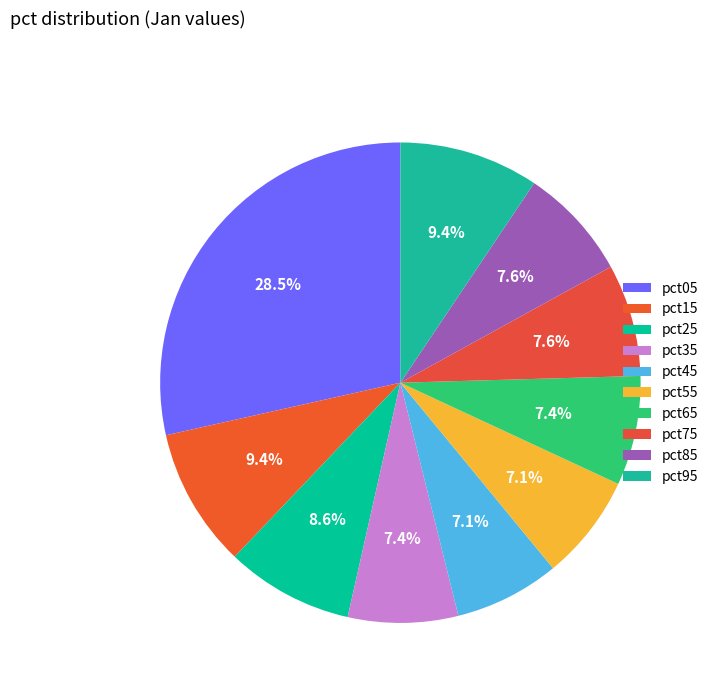

To the nearest percent, what is the combined percentage of pct15 and pct85?

17%